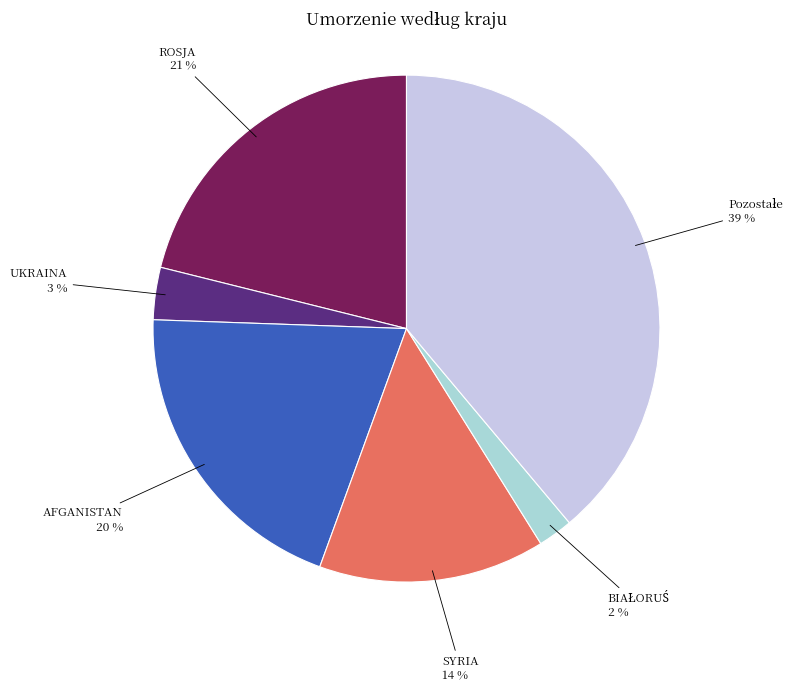

What percentage is the AFGANISTAN slice, to the nearest percent?

20%